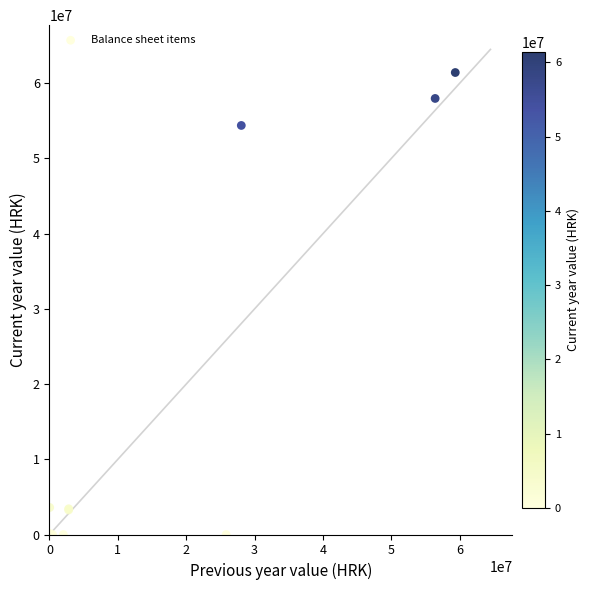

What Y value in the scatter plot is closest to 30711184?

54385041